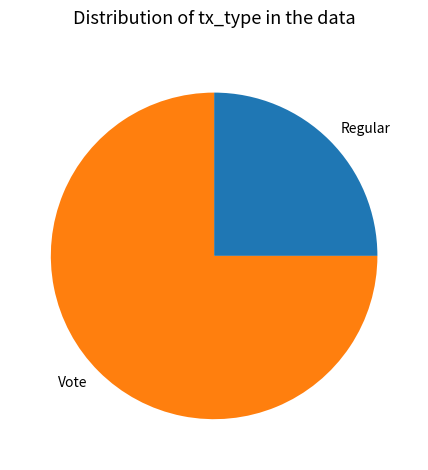

Which slice represents more than half of the pie?

Vote